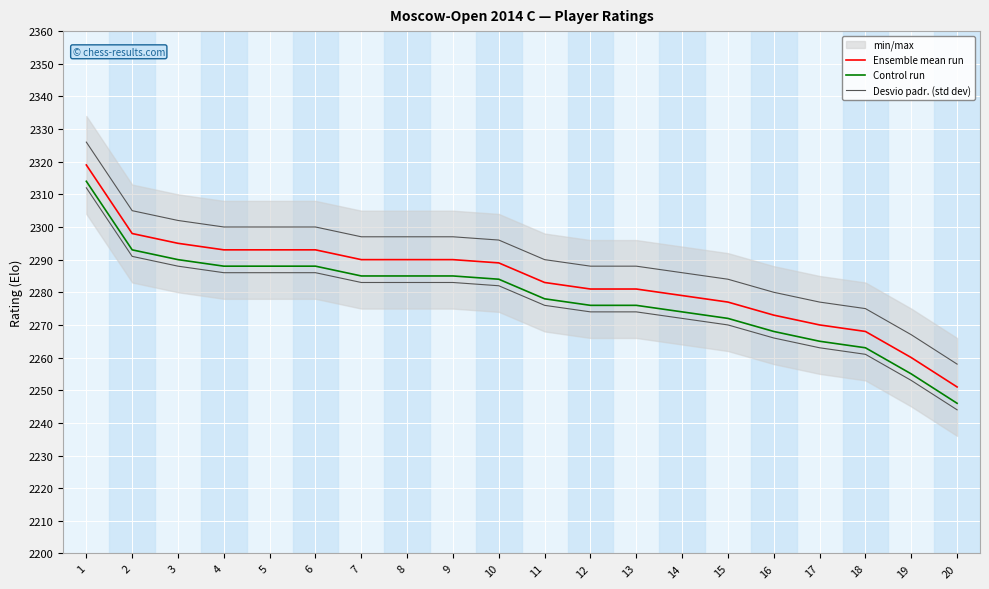

What is the average value of the Desvio padr. (std dev) series?

2277